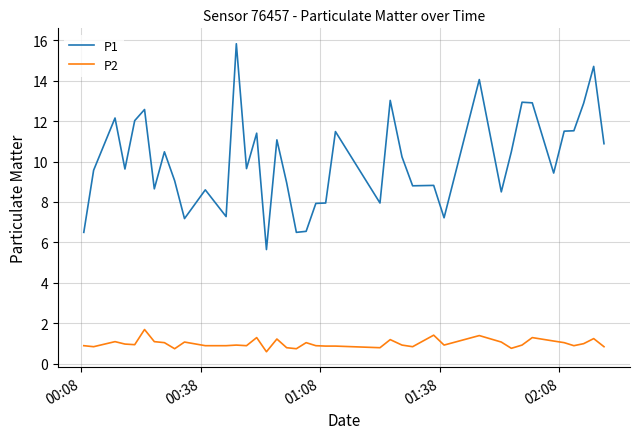

Which series has the widest spread of values?

P1